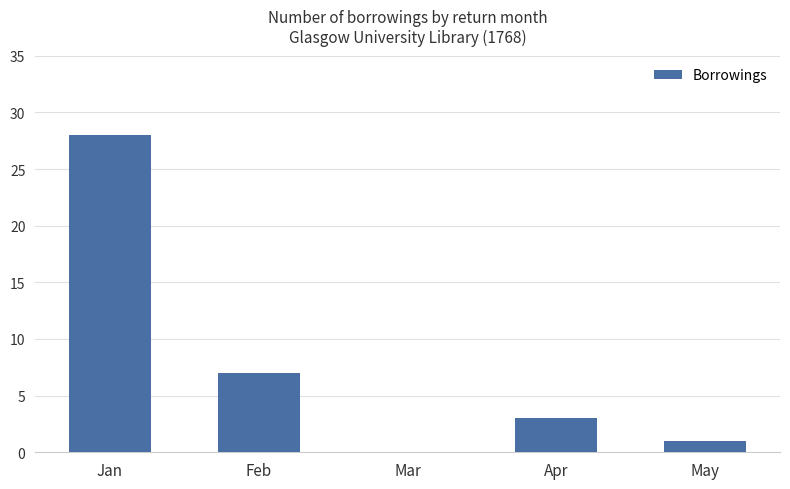

Is it true that the value at Mar is 20?

False